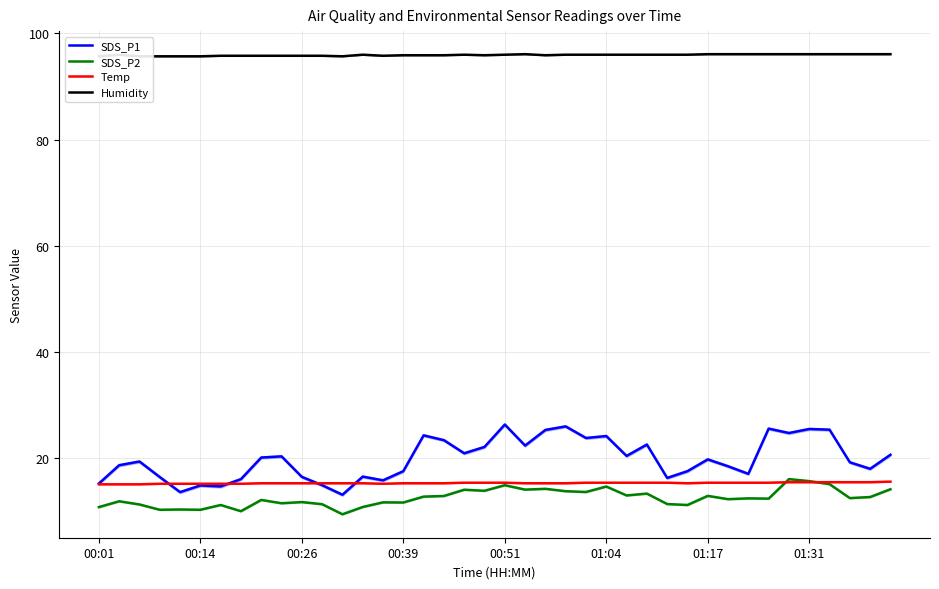

Rank the series at 18 from highest to lowest value.

Humidity, SDS_P1, Temp, SDS_P2